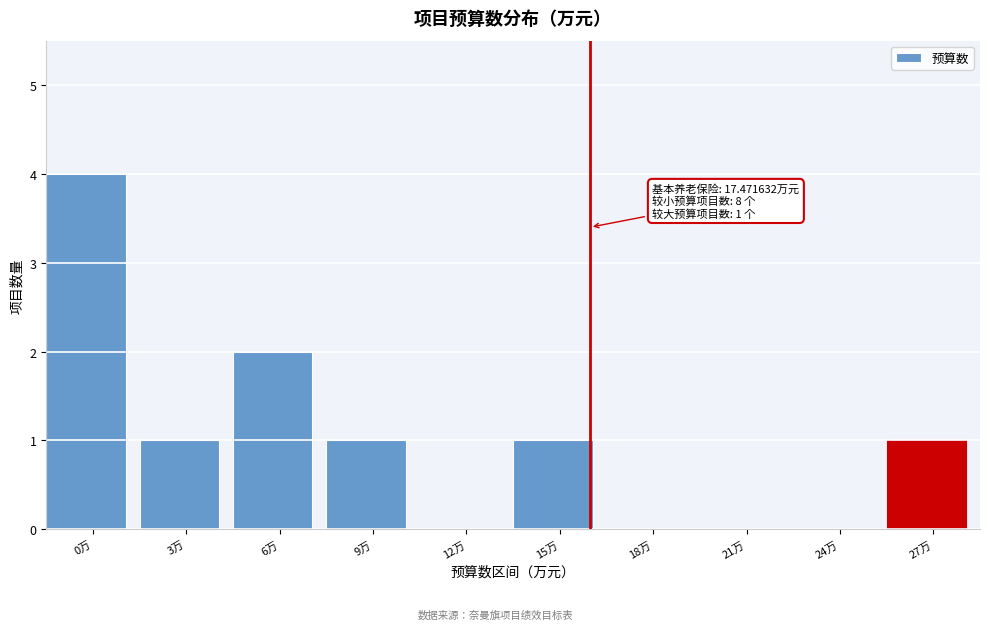

Reading left to right, what are all the values shown in this chart?

0万=4	3万=1	6万=2	9万=1	12万=0	15万=1	18万=0	21万=0	24万=0	27万=1